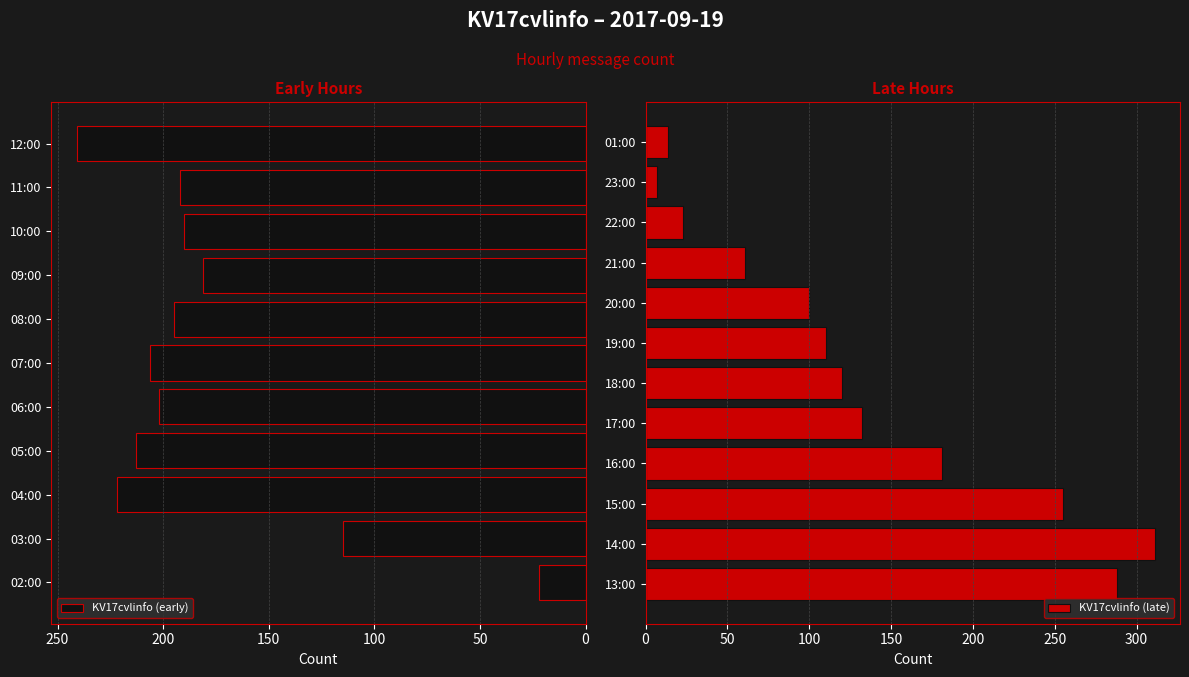

Where does the data first go above 181?

04:00